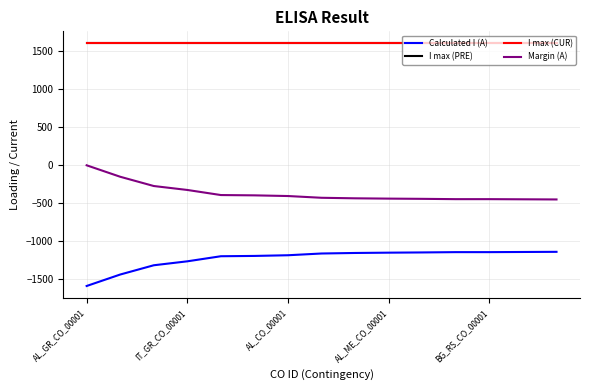

Is this an area chart (filled region under the line)?

No